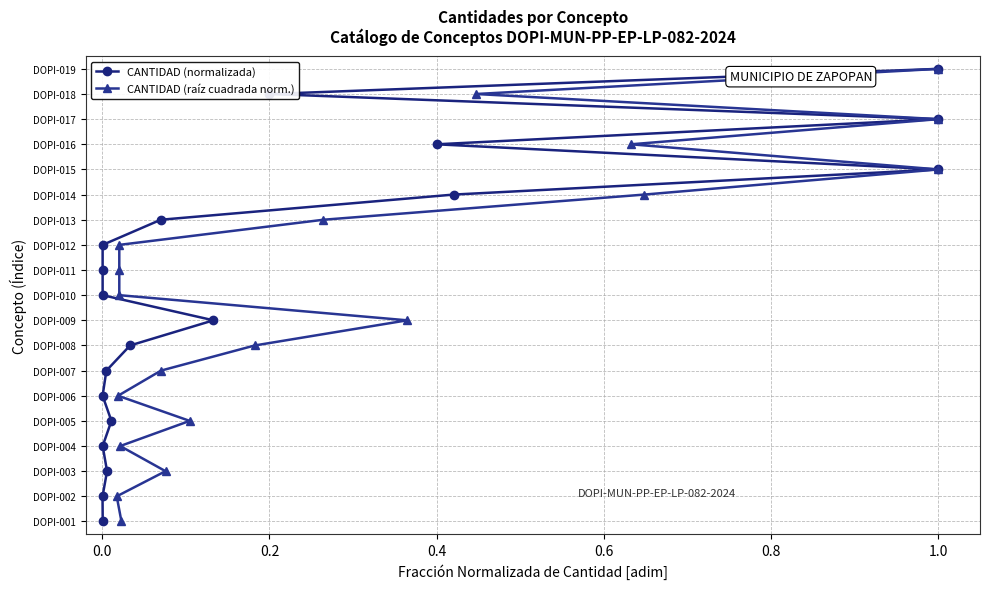

True or false: CANTIDAD (raíz cuadrada norm.) and CANTIDAD (normalizada) intersect in this chart.

False